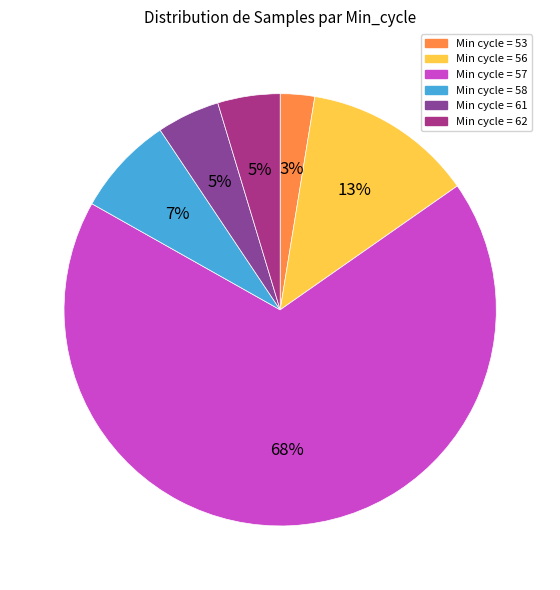

Is there a majority slice in this chart?

Yes